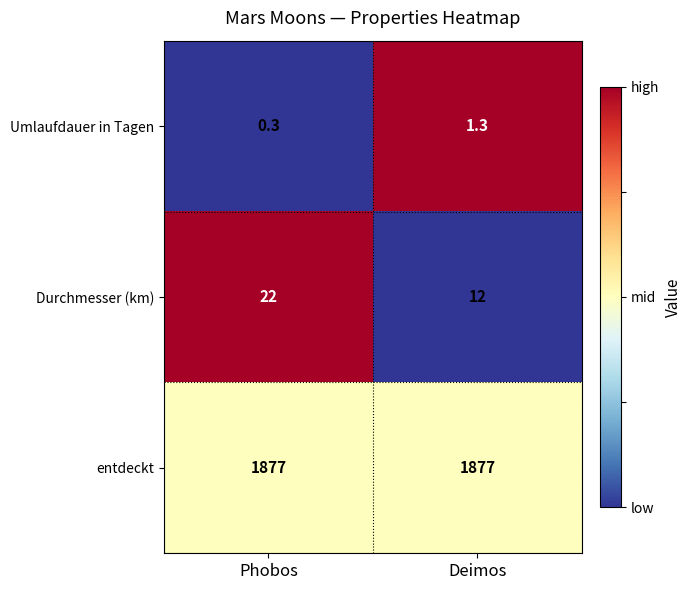

What is the greatest value displayed?

1877.0